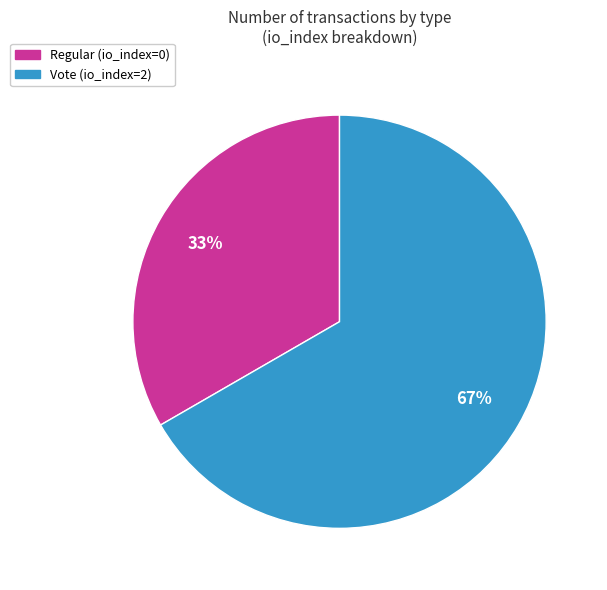

Which slice represents more than half of the pie?

Vote (io_index=2)